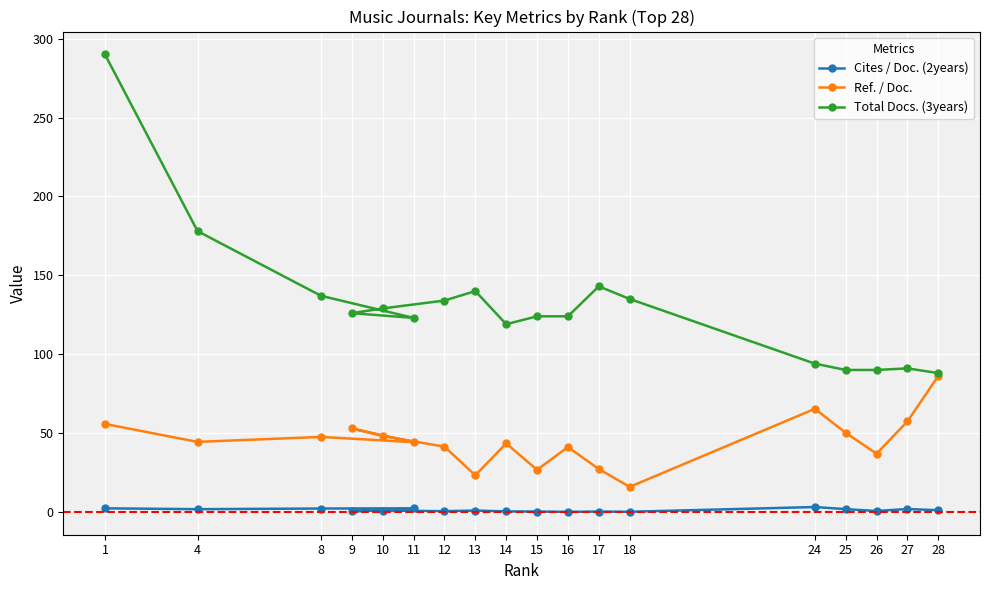

True or false: Cites / Doc. (2years) has more than 2 points higher than both neighbors.

True